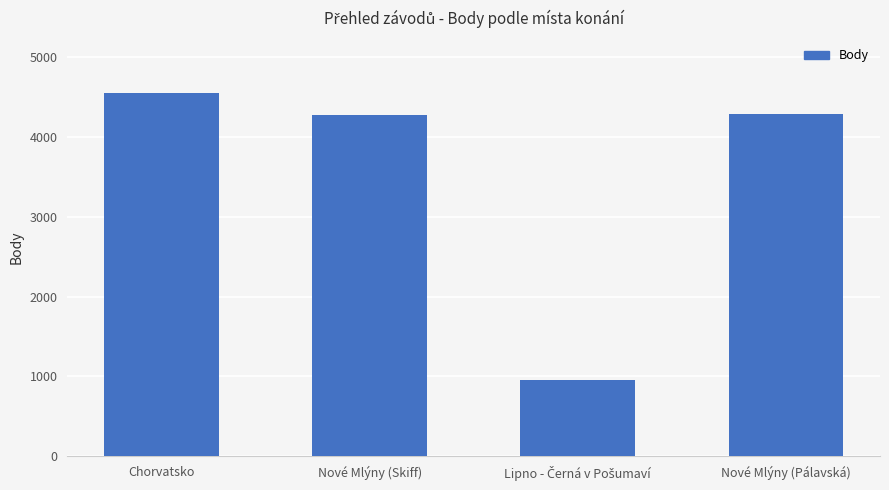

Which has a higher value, Chorvatsko or Nové Mlýny (Skiff)?

Chorvatsko